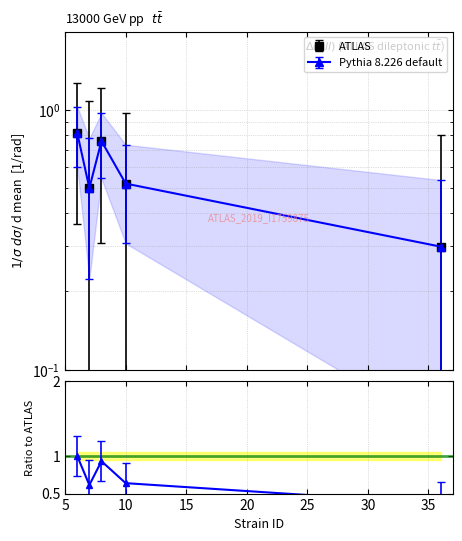

True or false: uppercl and mean intersect in this chart.

False